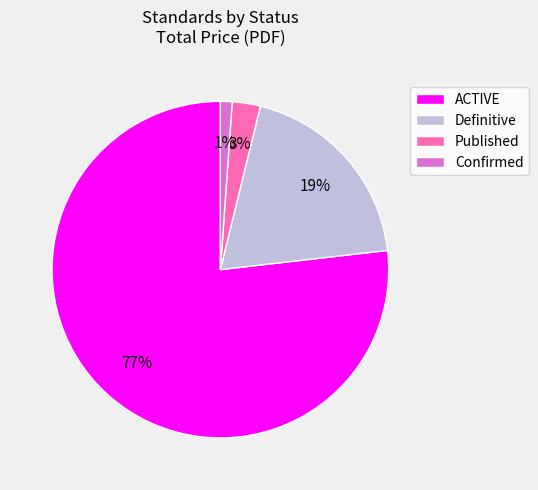

Is it true that Confirmed is 14% of the pie?

False